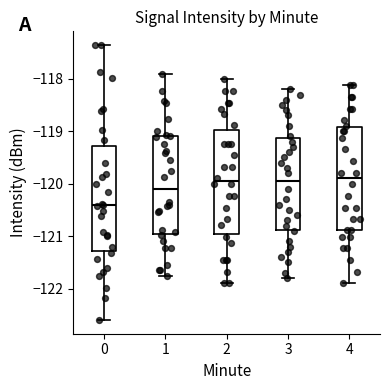

Where is the upper edge of the box at x = 2 on the y-axis? The values are not printed on the chart, so give them approximately, as read against the axis.

-119.0